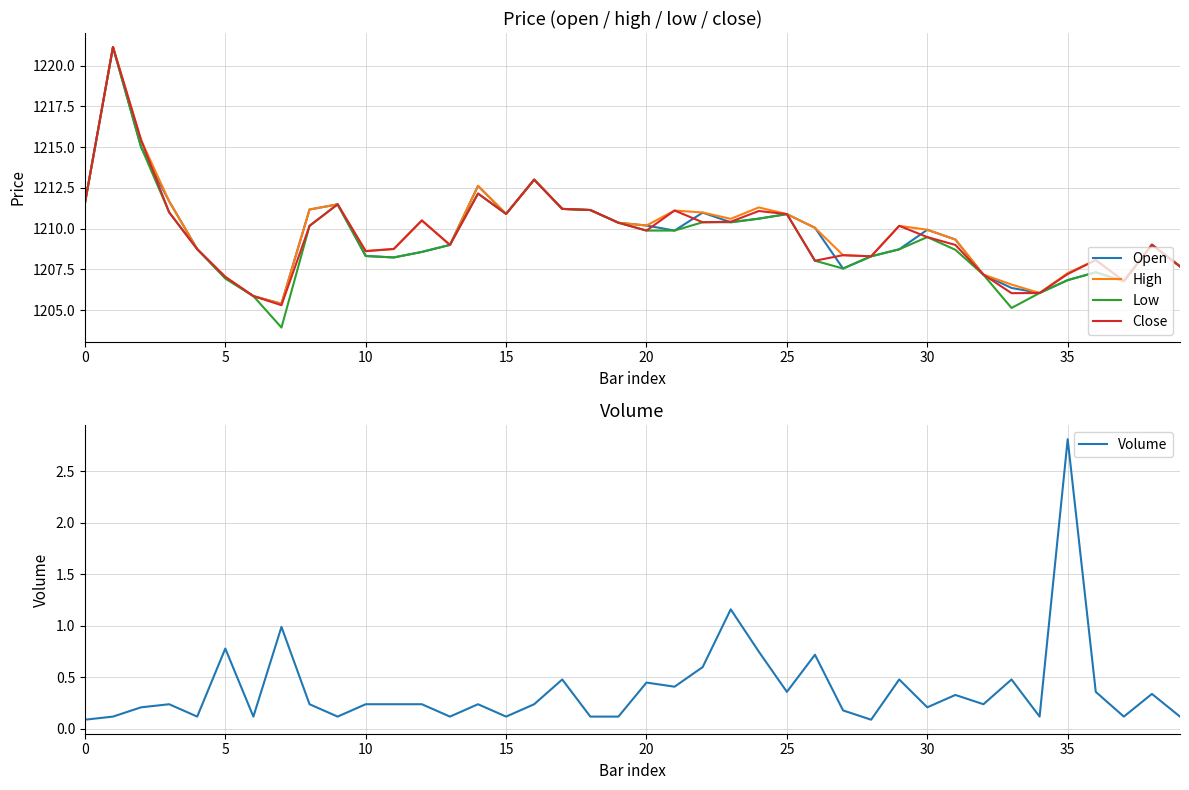

What is the minimum value shown in the chart?

0.1